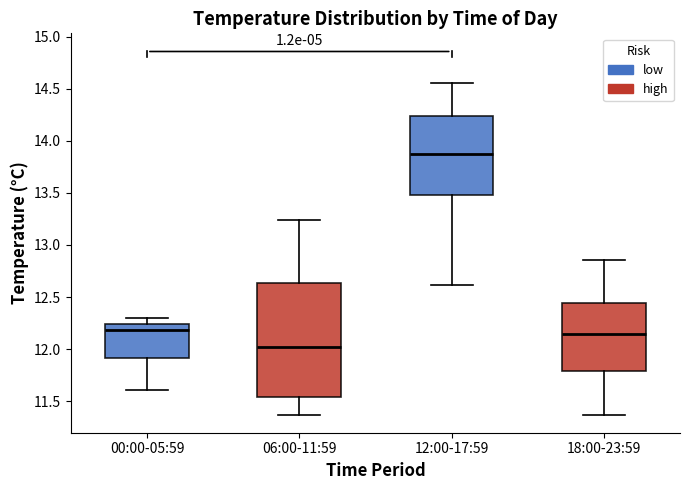

Where does the lower whisker of the box for 12:00-17:59 end on the y-axis? The values are not printed on the chart, so give them approximately, as read against the axis.

12.60